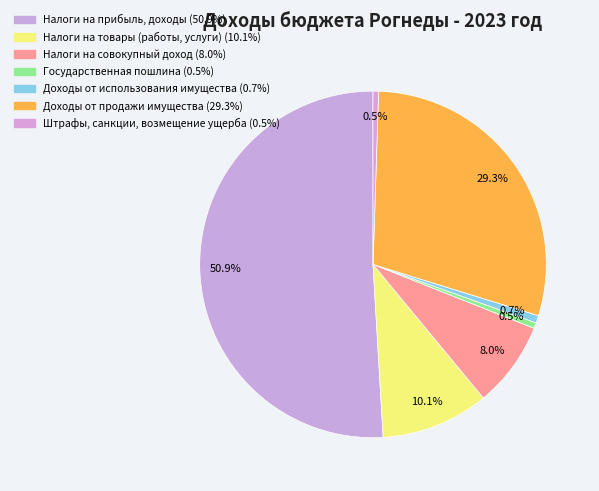

What portion of the pie excludes Налоги на товары (работы, услуги)?

89.9%